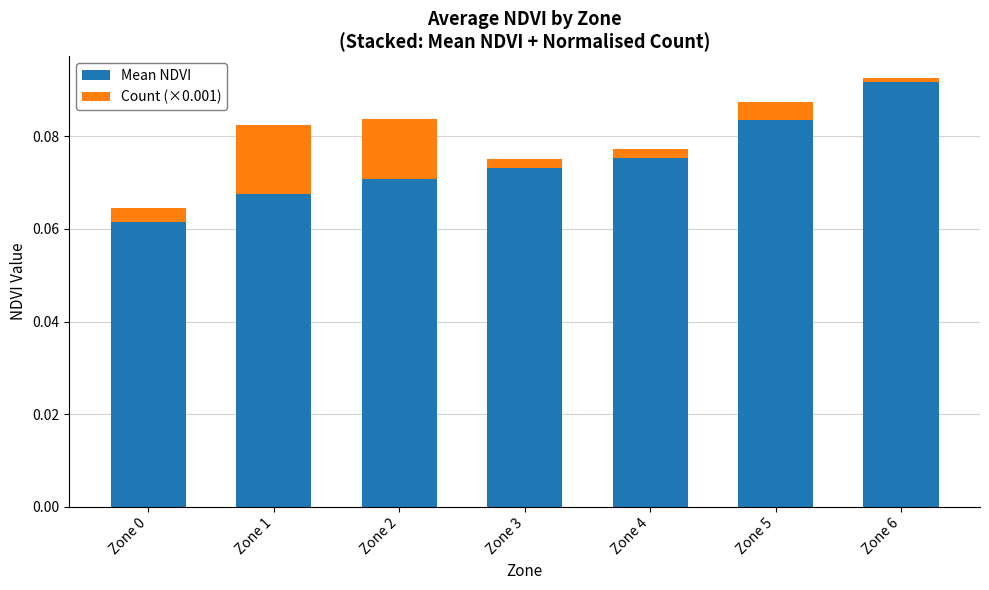

What are all the series names shown in the legend?

Mean NDVI, Count (×0.001)